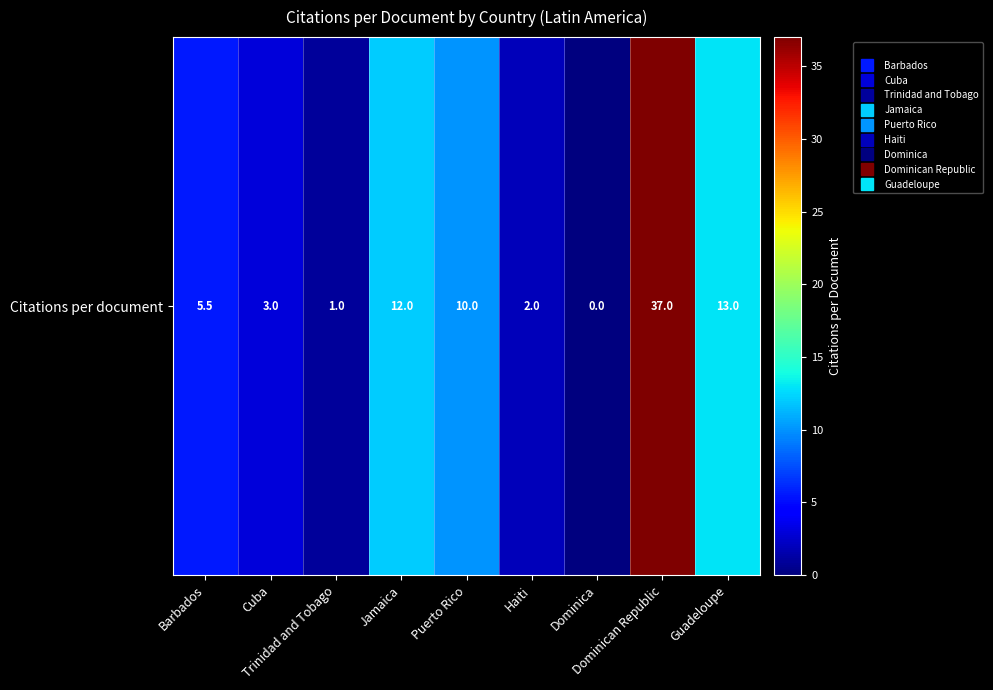

Rank the categories by value from highest to lowest.

Dominican Republic, Guadeloupe, Jamaica, Puerto Rico, Barbados, Cuba, Haiti, Trinidad and Tobago, Dominica